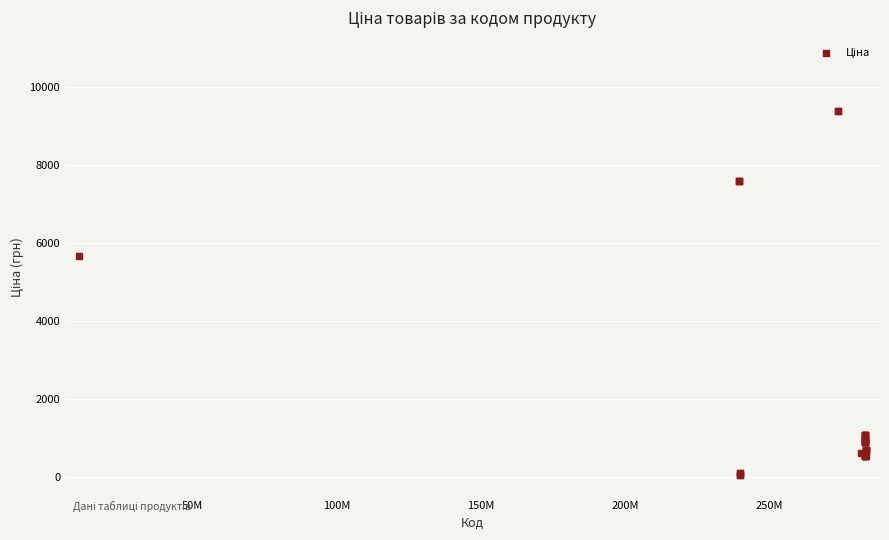

What Y value in the scatter plot is closest to 4720?

5673.8